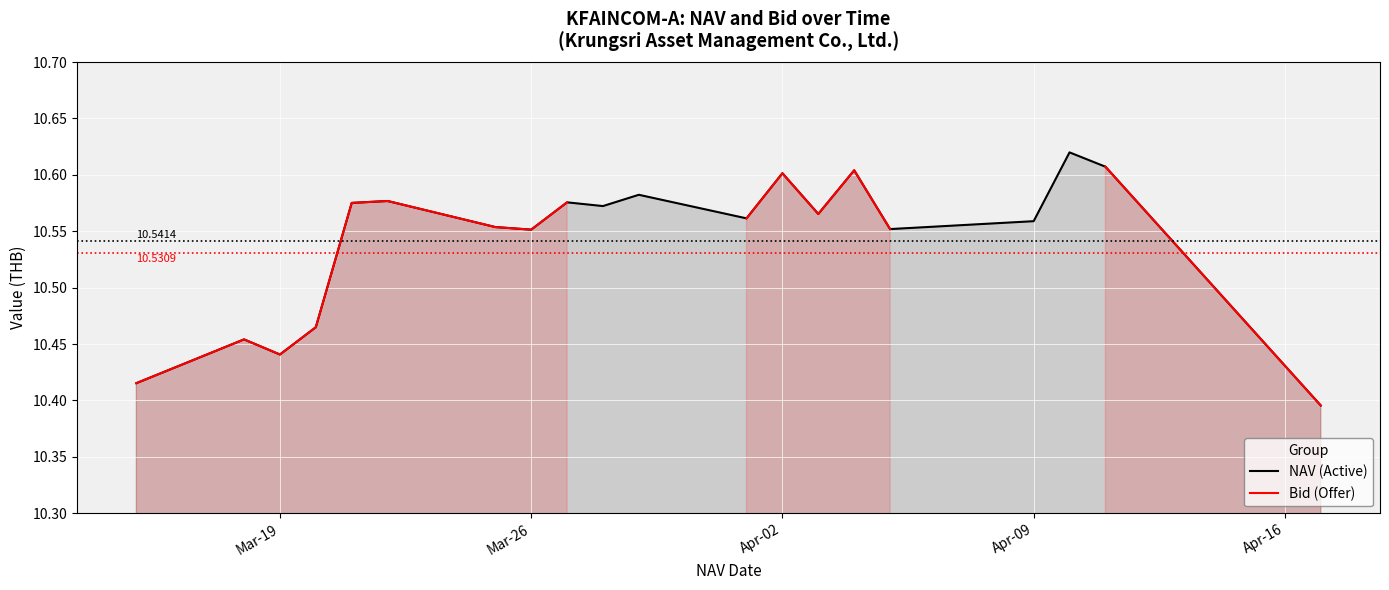

Which series has the widest spread of values?

NAV (Active)